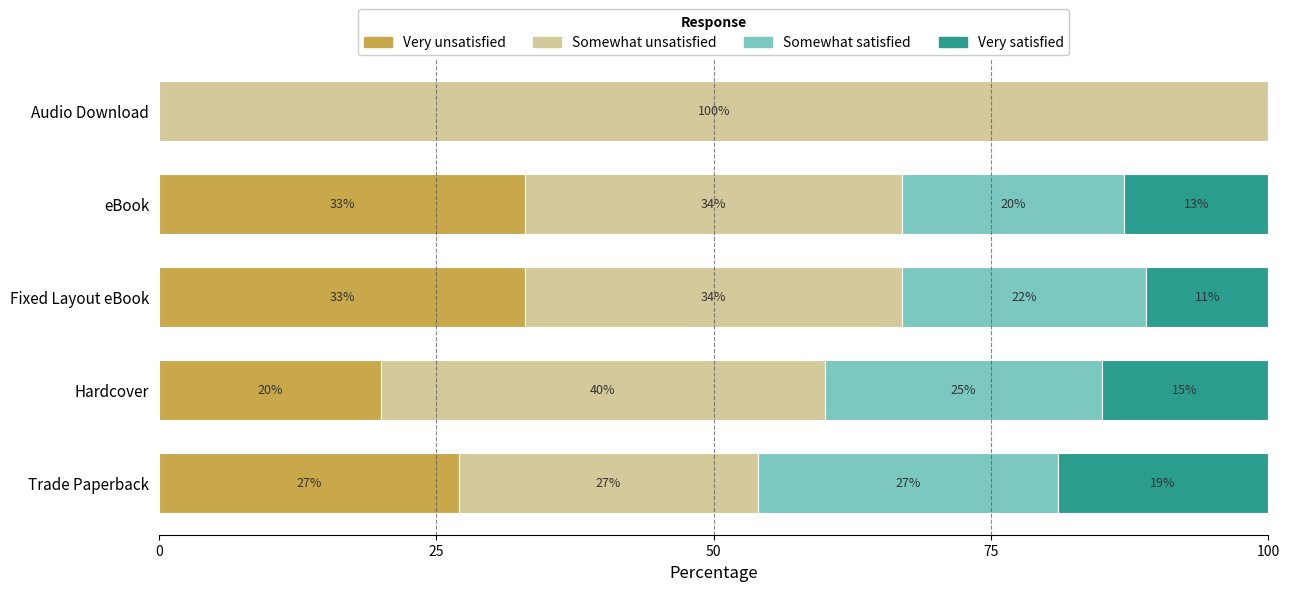

What is the highest value of the Very unsatisfied series?

33